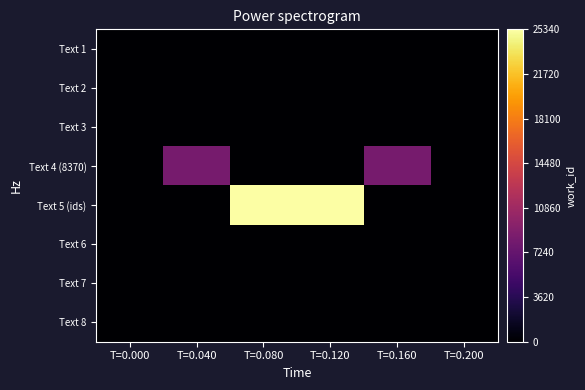

At which category does the chart reach its minimum across all series?

T=0.000